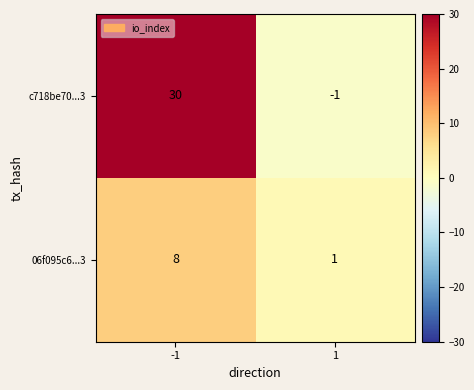

What is the minimum value shown in the chart?

-1